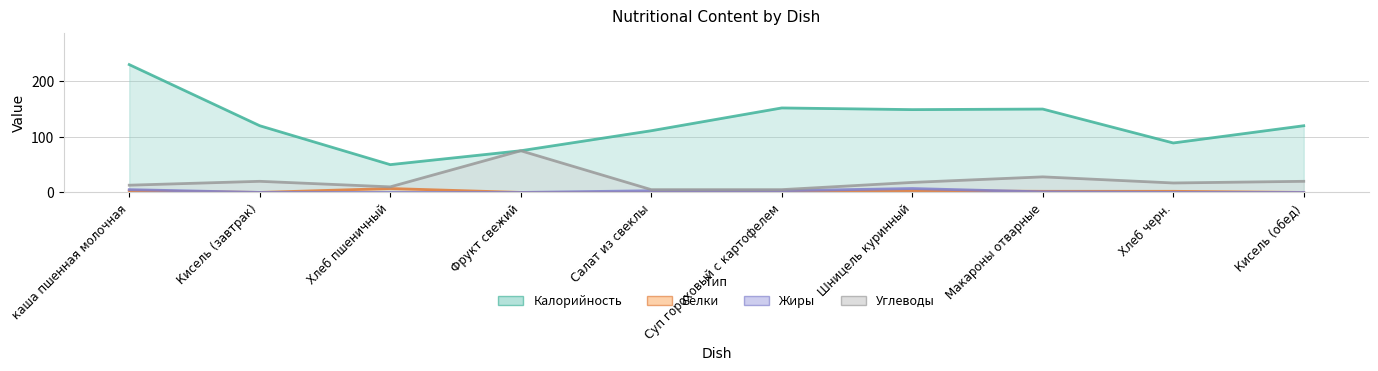

What is the spread (max minus min) of values at Фрукт свежий?

75